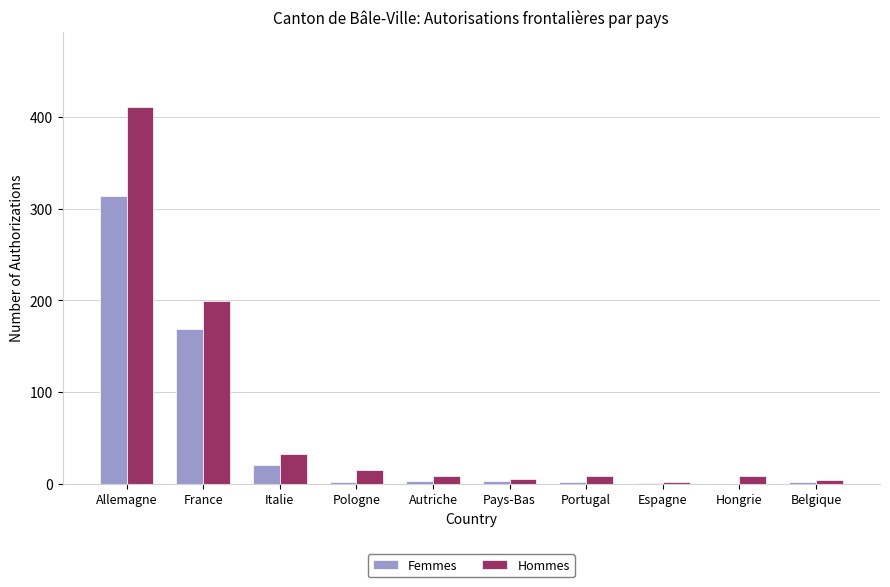

Where does the Hommes series first go above 9?

Allemagne